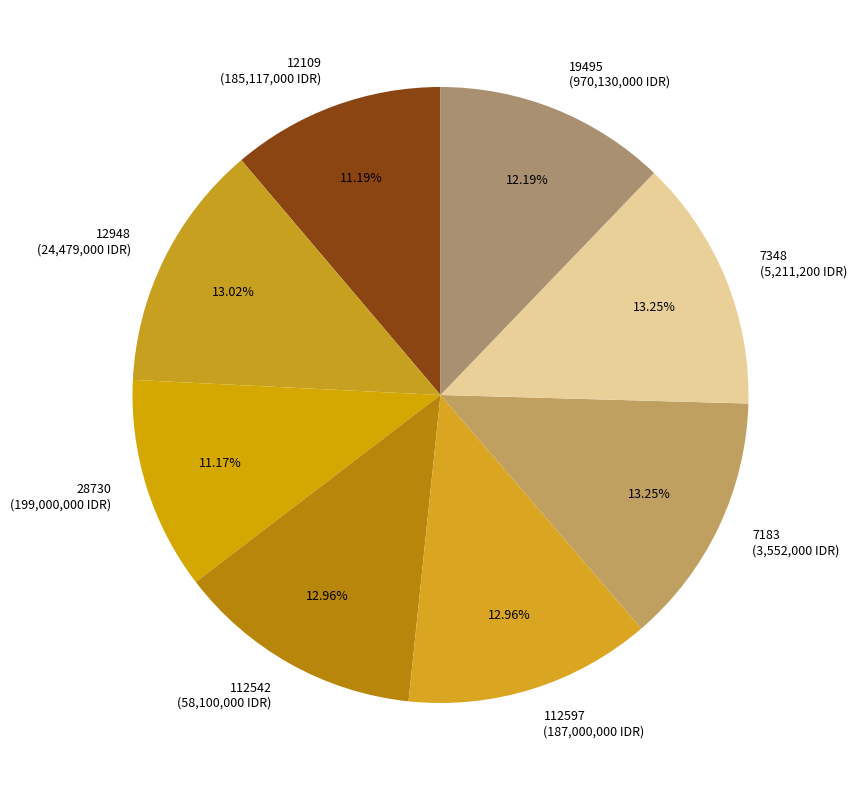

Do 7183 and 28730 together represent more than half of the pie?

No